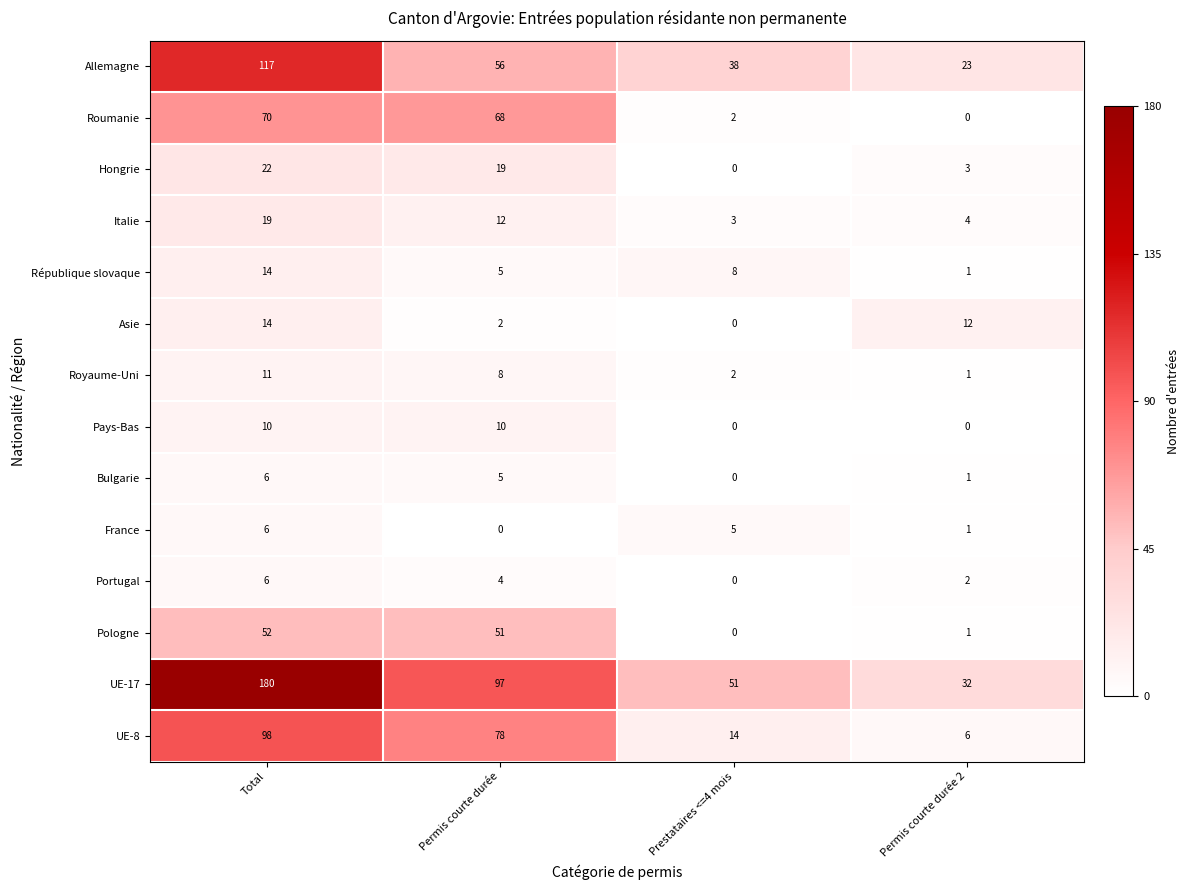

Is it true that Royaume-Uni equals 2 at Prestataires <=4 mois?

True